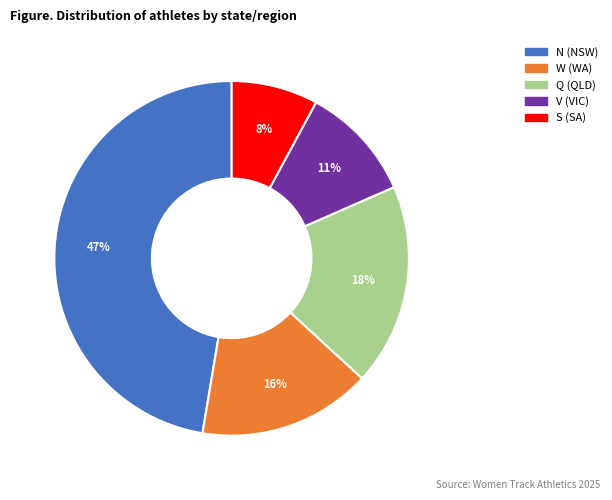

Is there a majority slice in this chart?

No